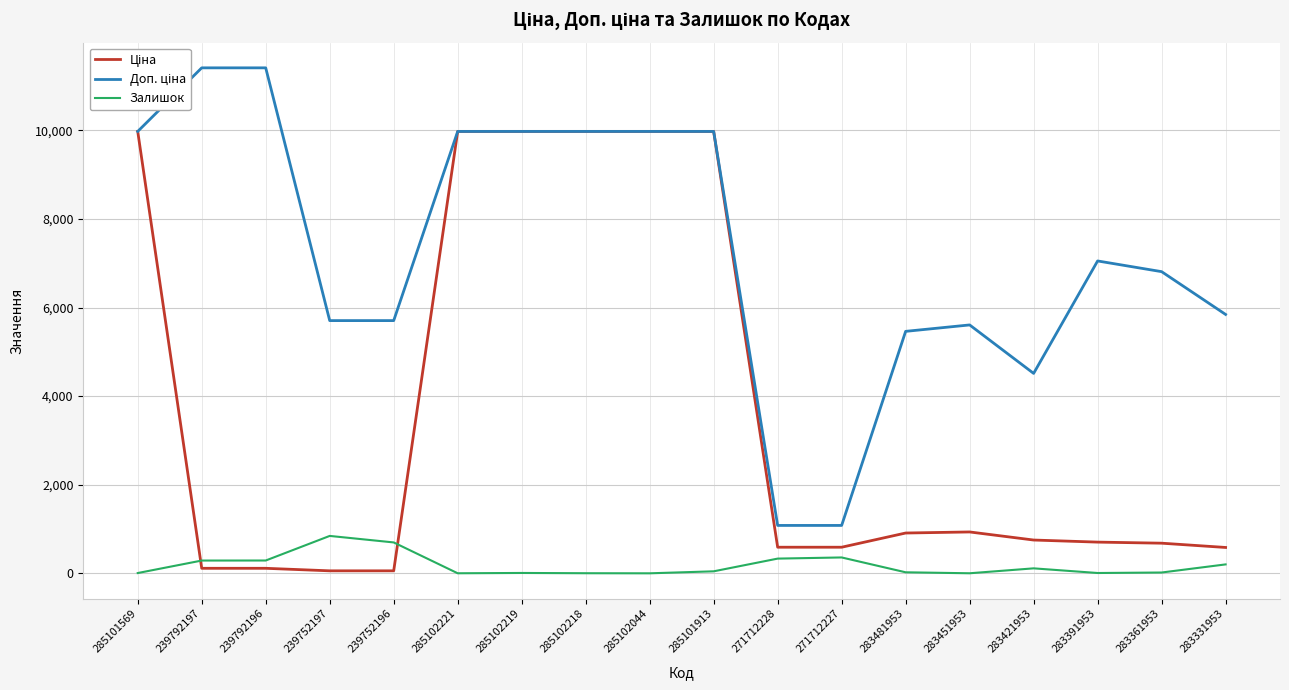

What is the highest value of the Доп. ціна series?

11410.0